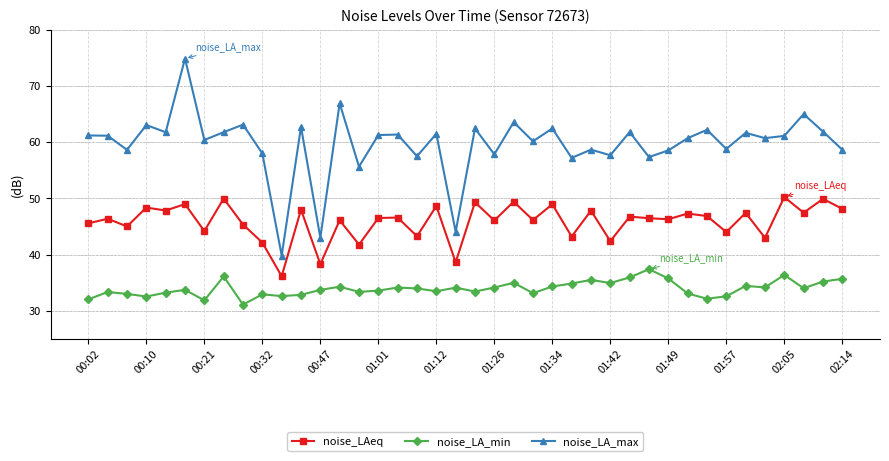

Which series has the largest total across all categories?

noise_LA_max